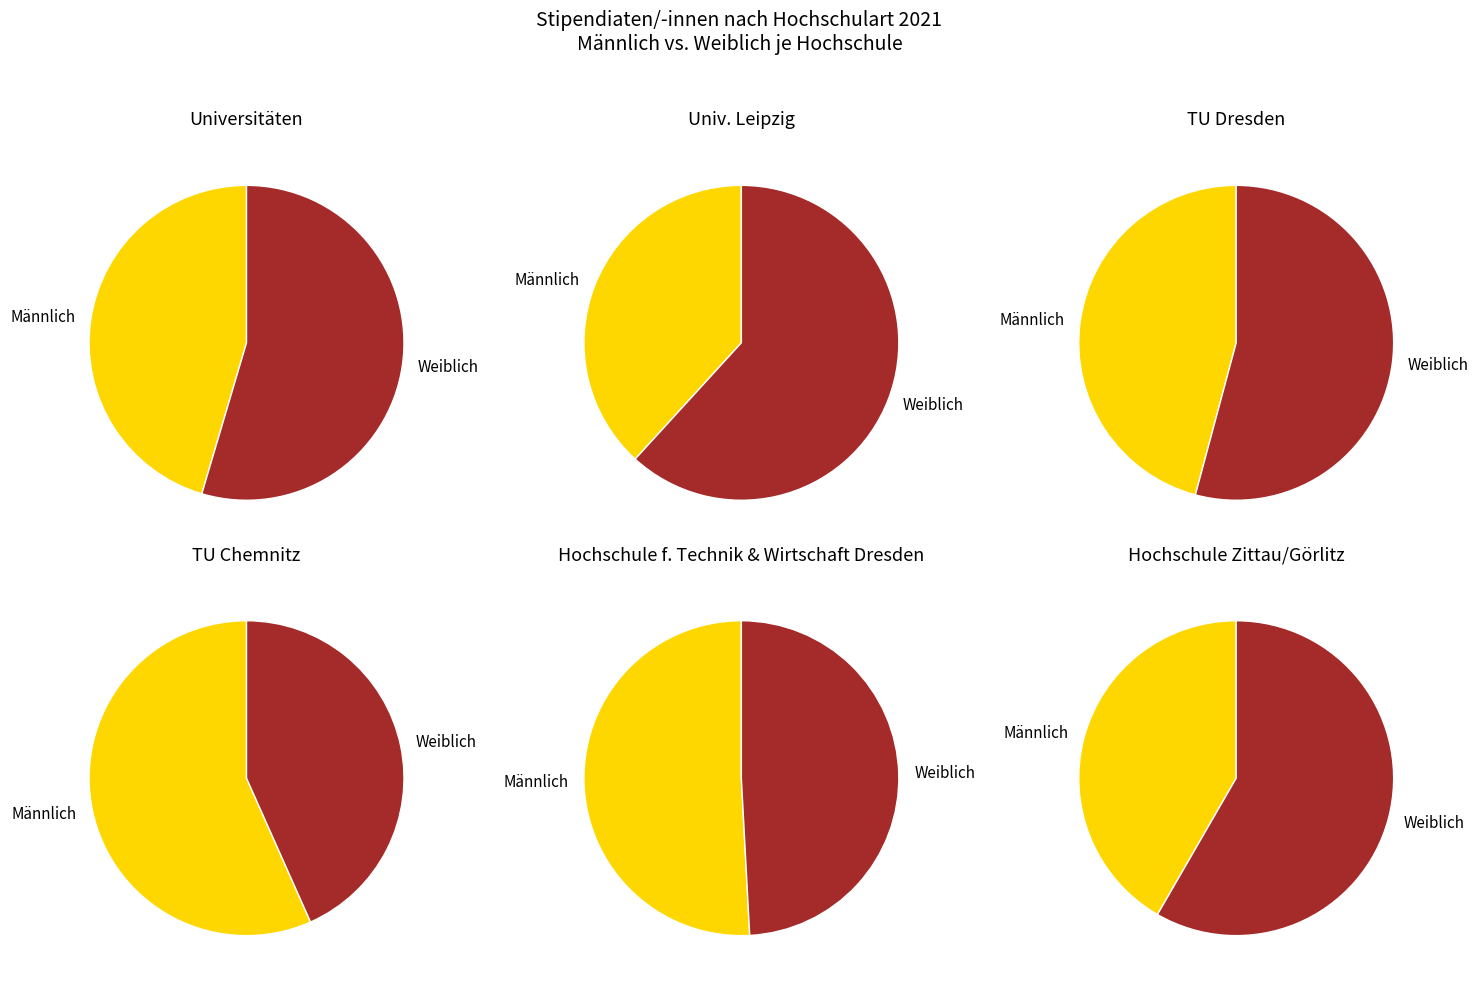

What percentage is the Männlich slice, to the nearest percent?

46%